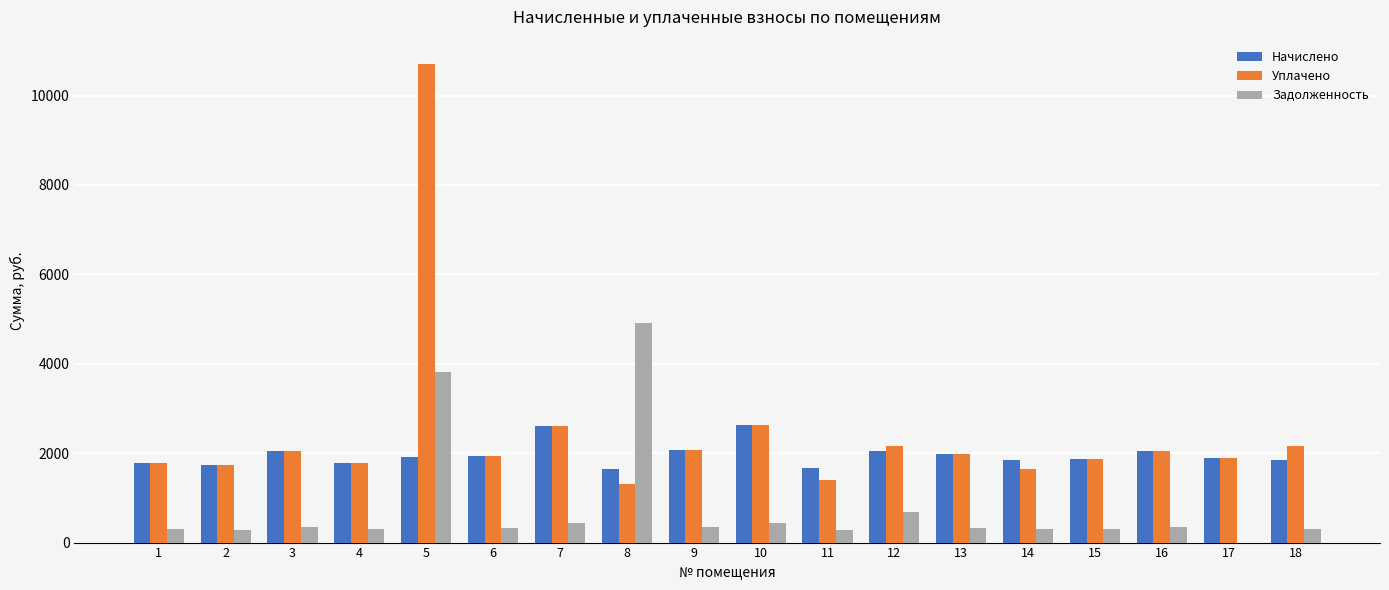

Which series has the largest total across all categories?

Уплачено